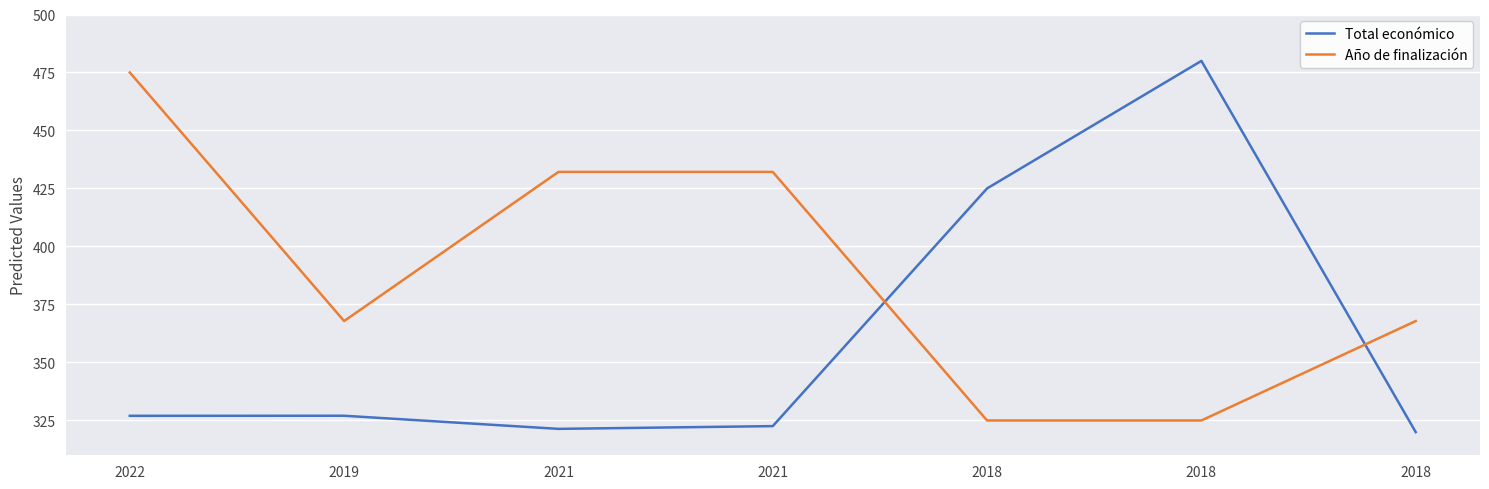

What are all the series names shown in the legend?

Total económico, Año de finalización